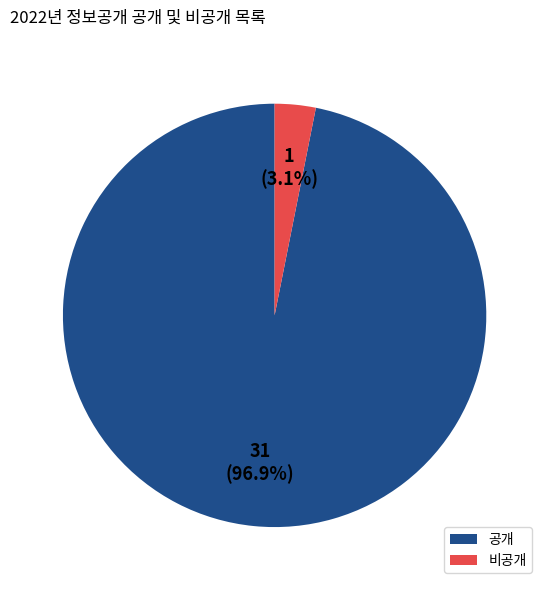

Which slice is the smallest?

비공개